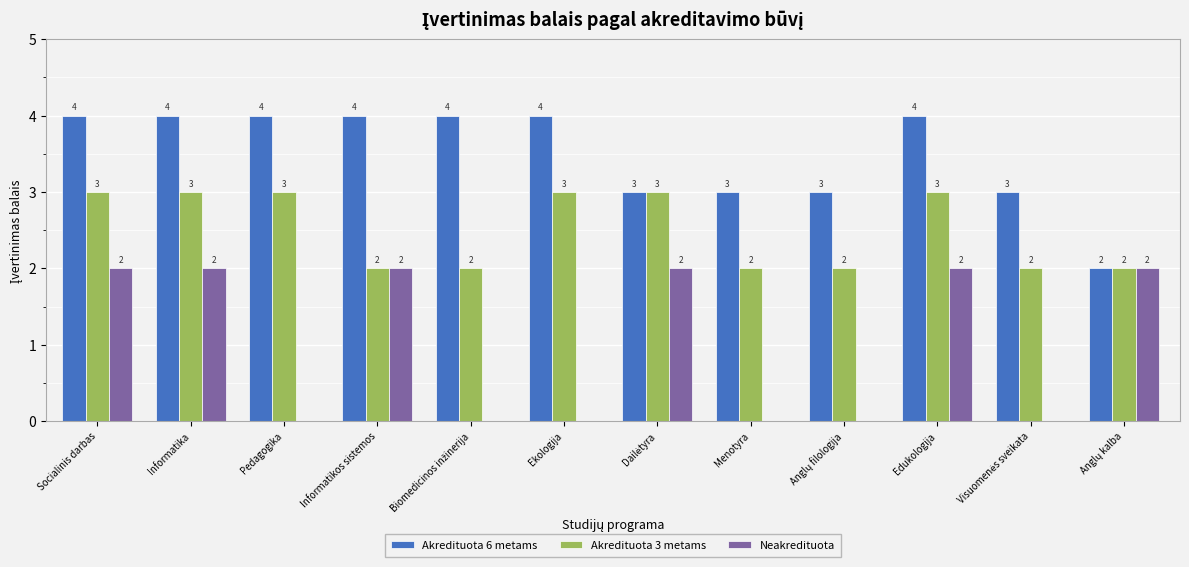

What is the maximum value shown in the chart?

4